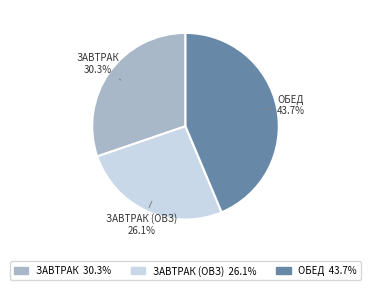

Between ЗАВТРАК (ОВЗ) and ОБЕД, which is larger?

ОБЕД